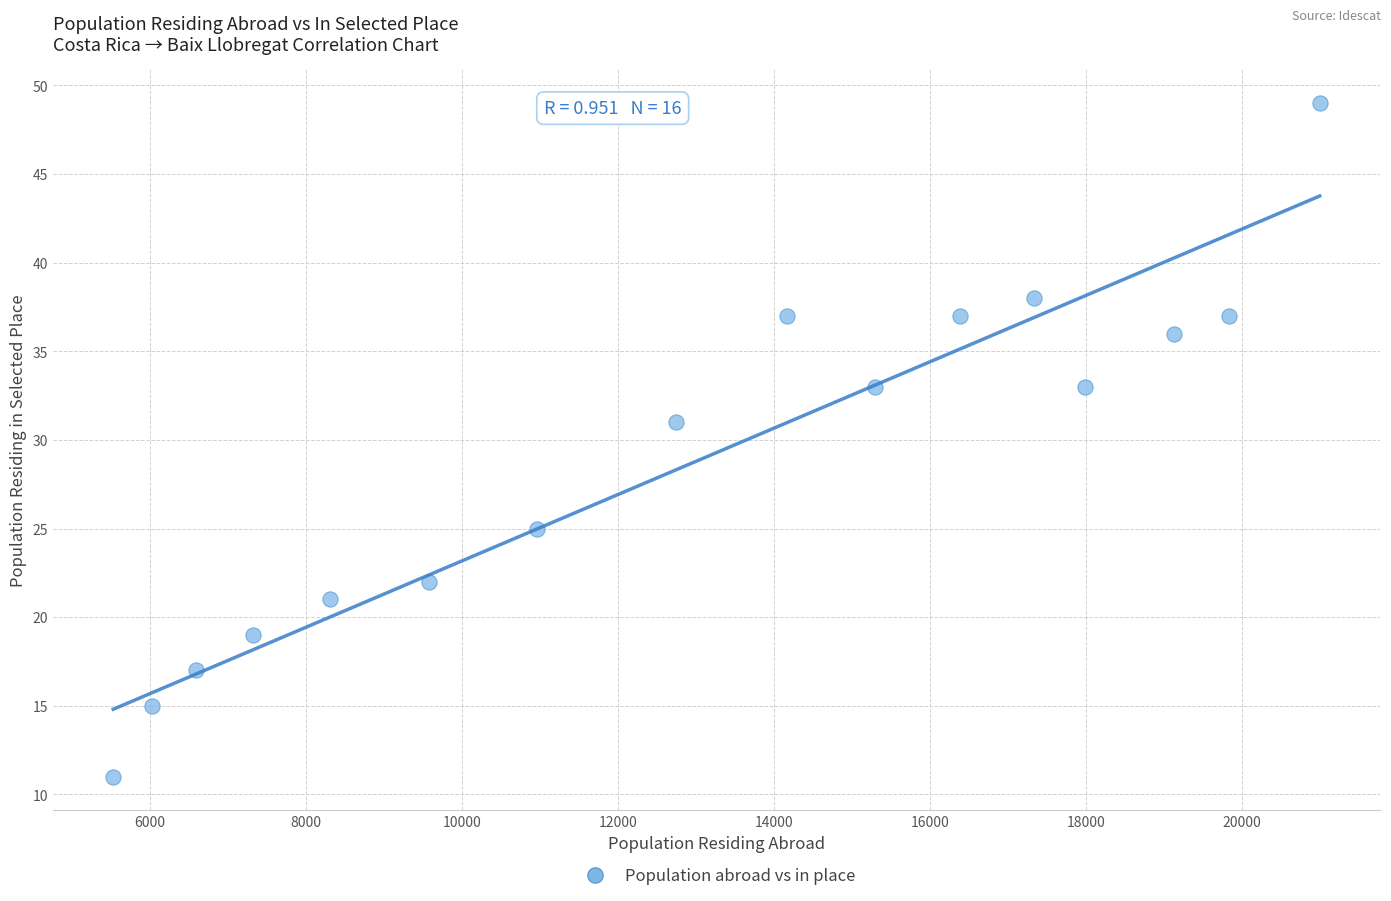

What Y value in the scatter plot is closest to 30?

31